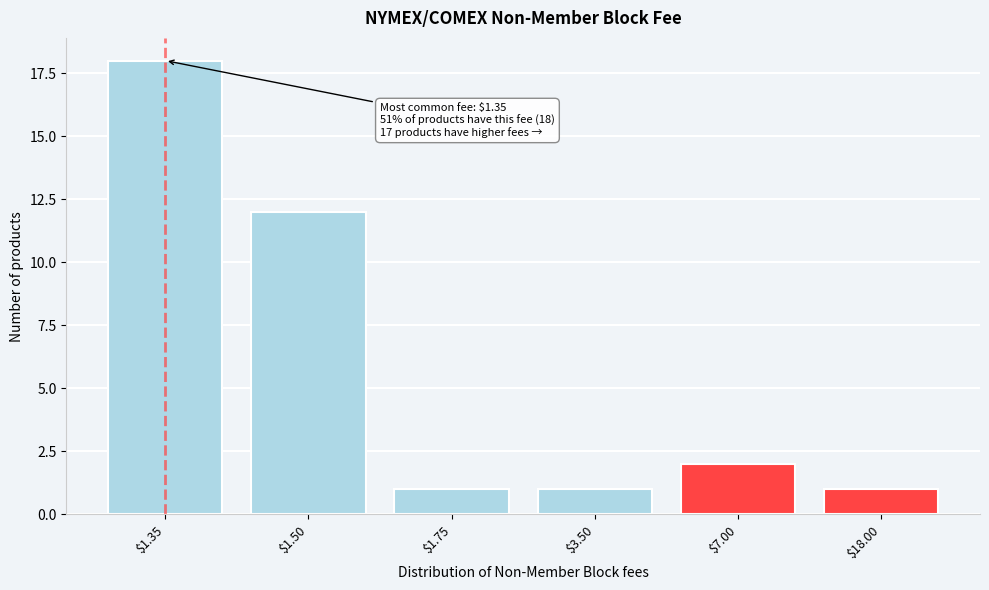

Reading left to right, extract all data points from this chart.

18	12	1	1	2	1